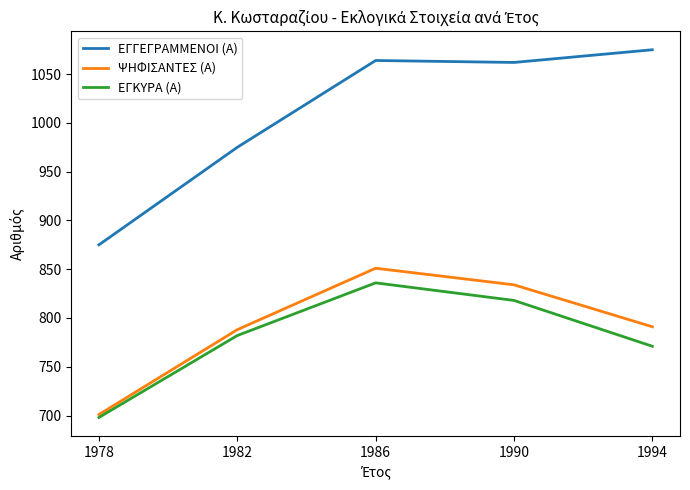

What is the sum of the ΕΓΚΥΡΑ (Α) values at 1986 and 1990?

1654